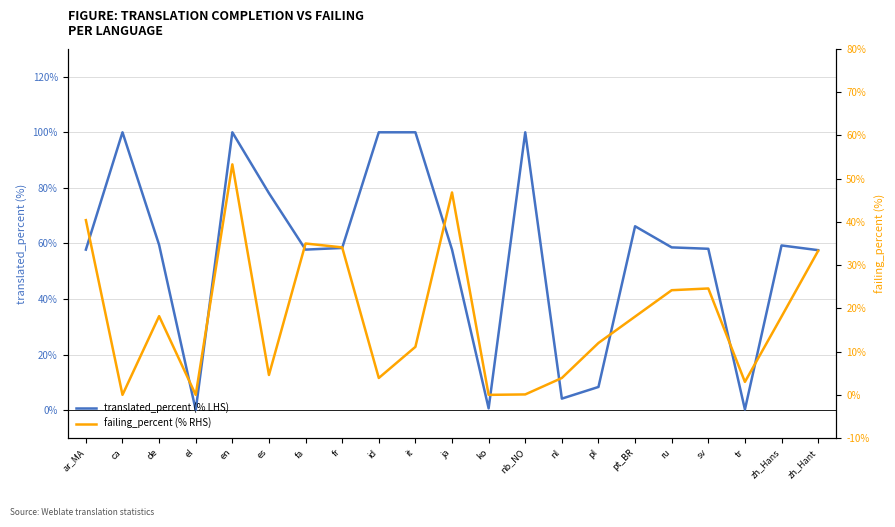

At which label does failing_percent (% RHS) reach its minimum?

ca